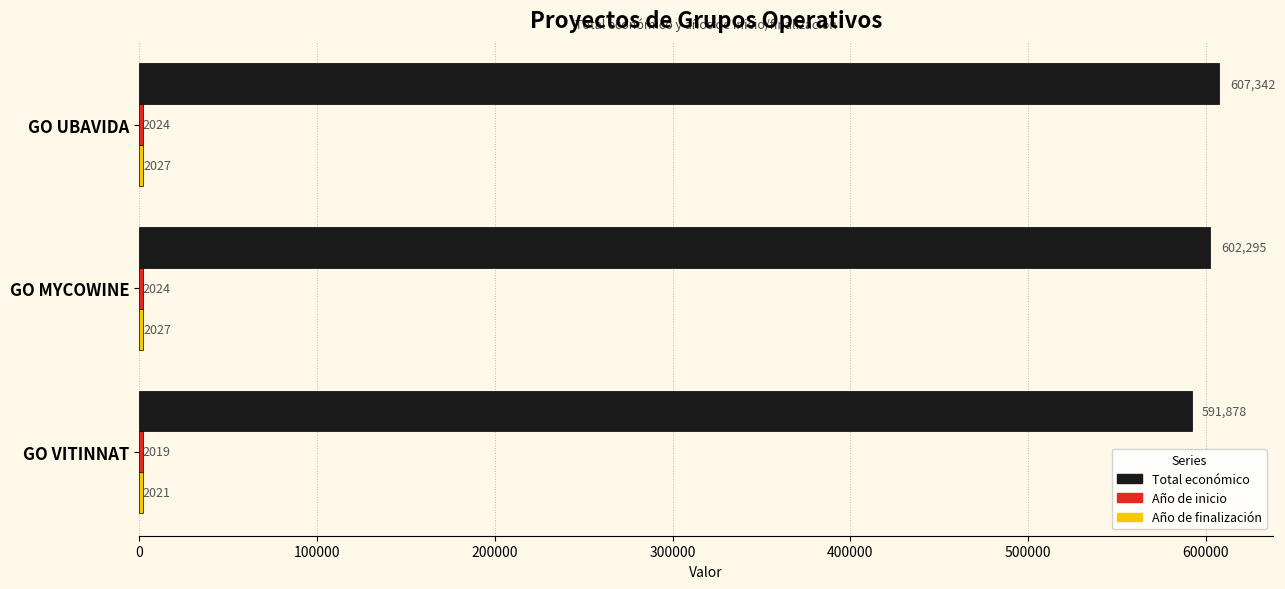

At which category does the chart reach its minimum across all series?

GO VITINNAT